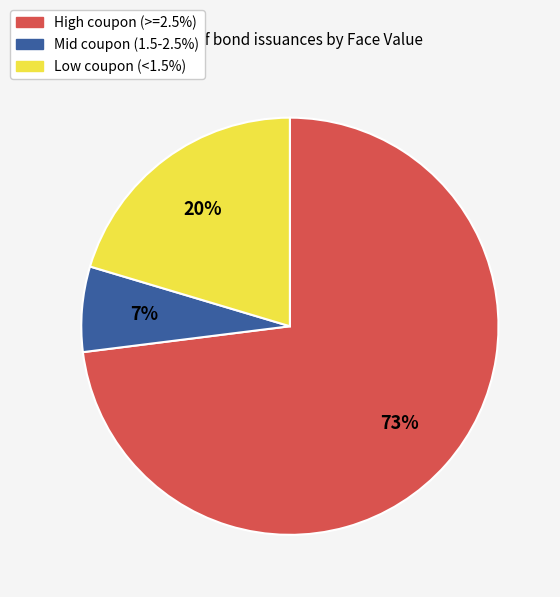

To the nearest percent, what is the average slice percentage?

33%